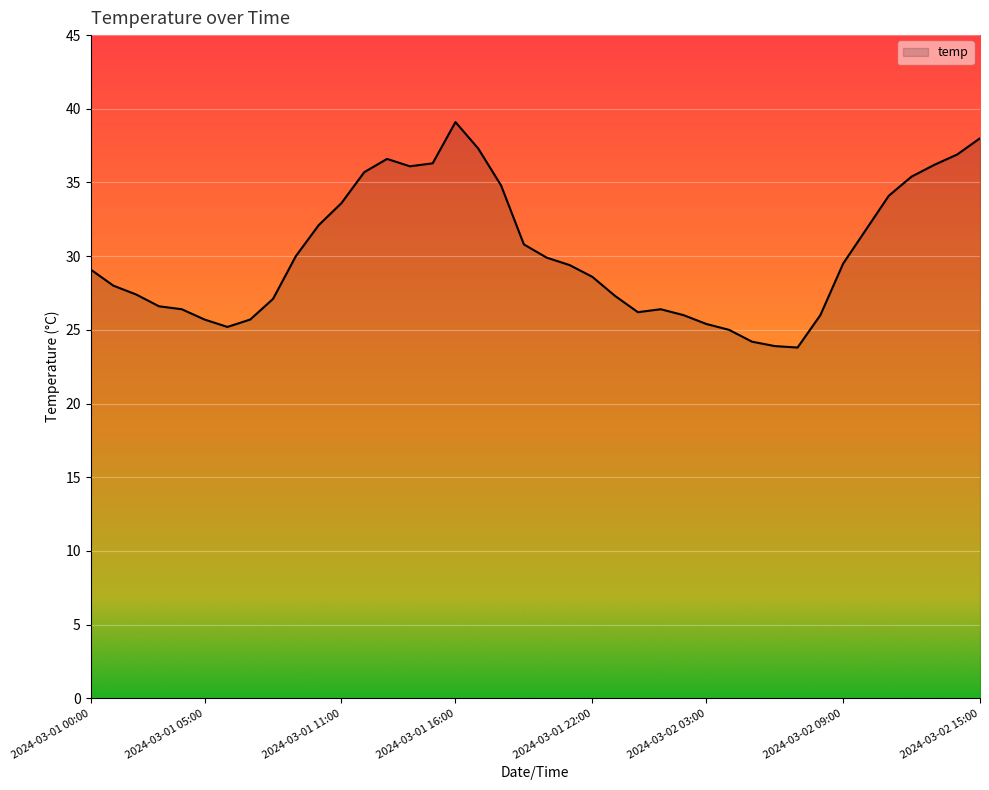

What is the smallest value displayed?

23.8